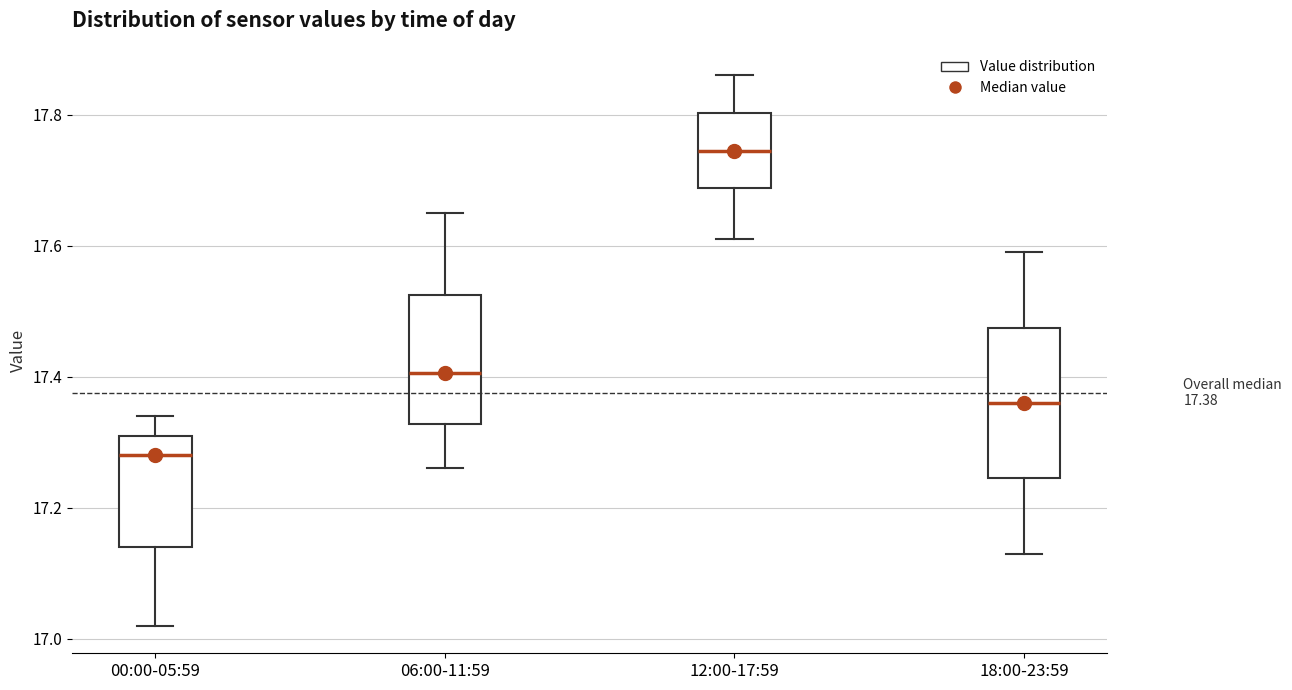

Which box has the lowest median line?

00:00-05:59